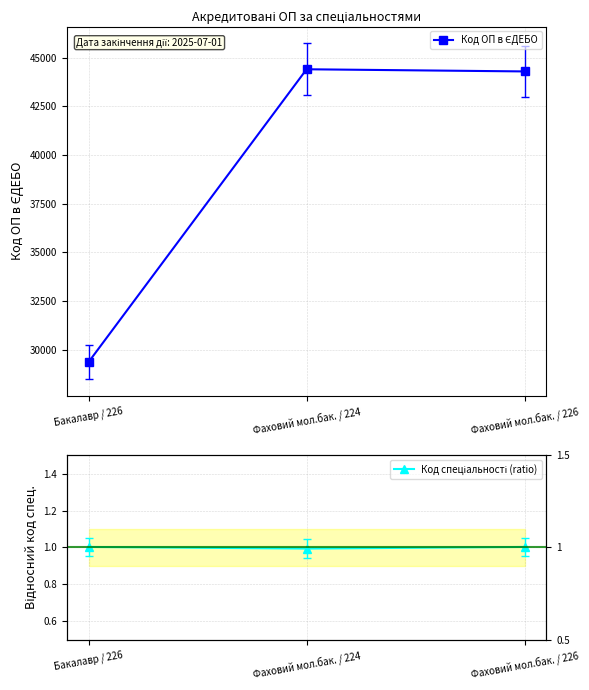

What is the greatest value displayed?

44400.0